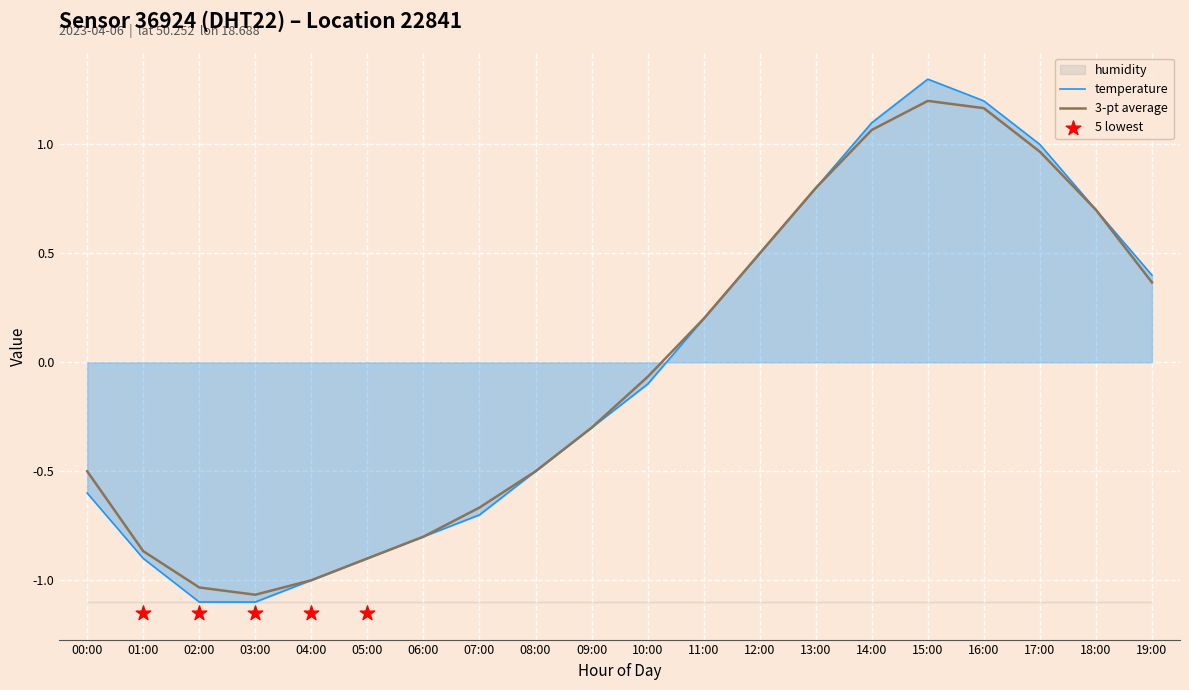

What is the change in value from 08:00 to 18:00?

+1.2